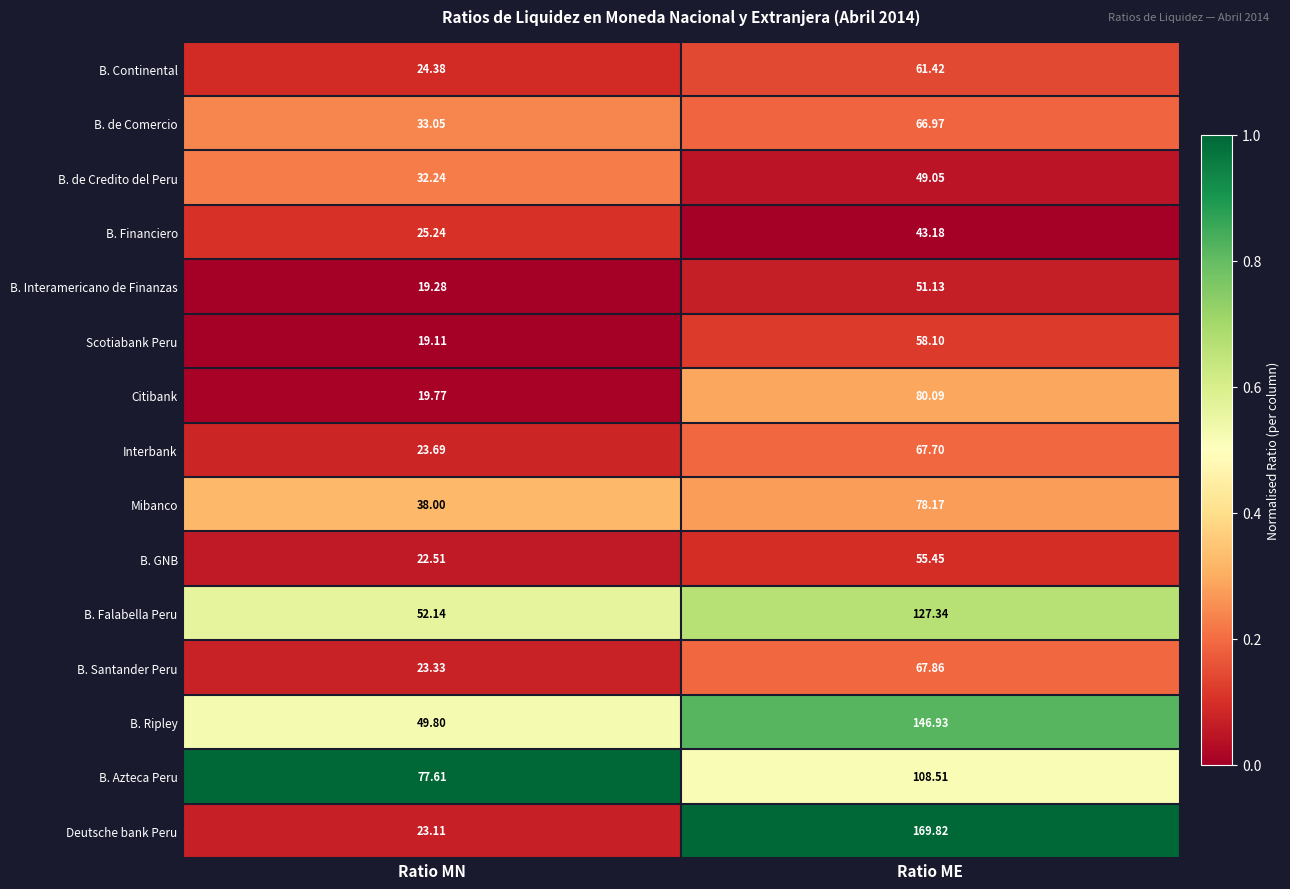

Which category has the highest value across all series?

Ratio ME